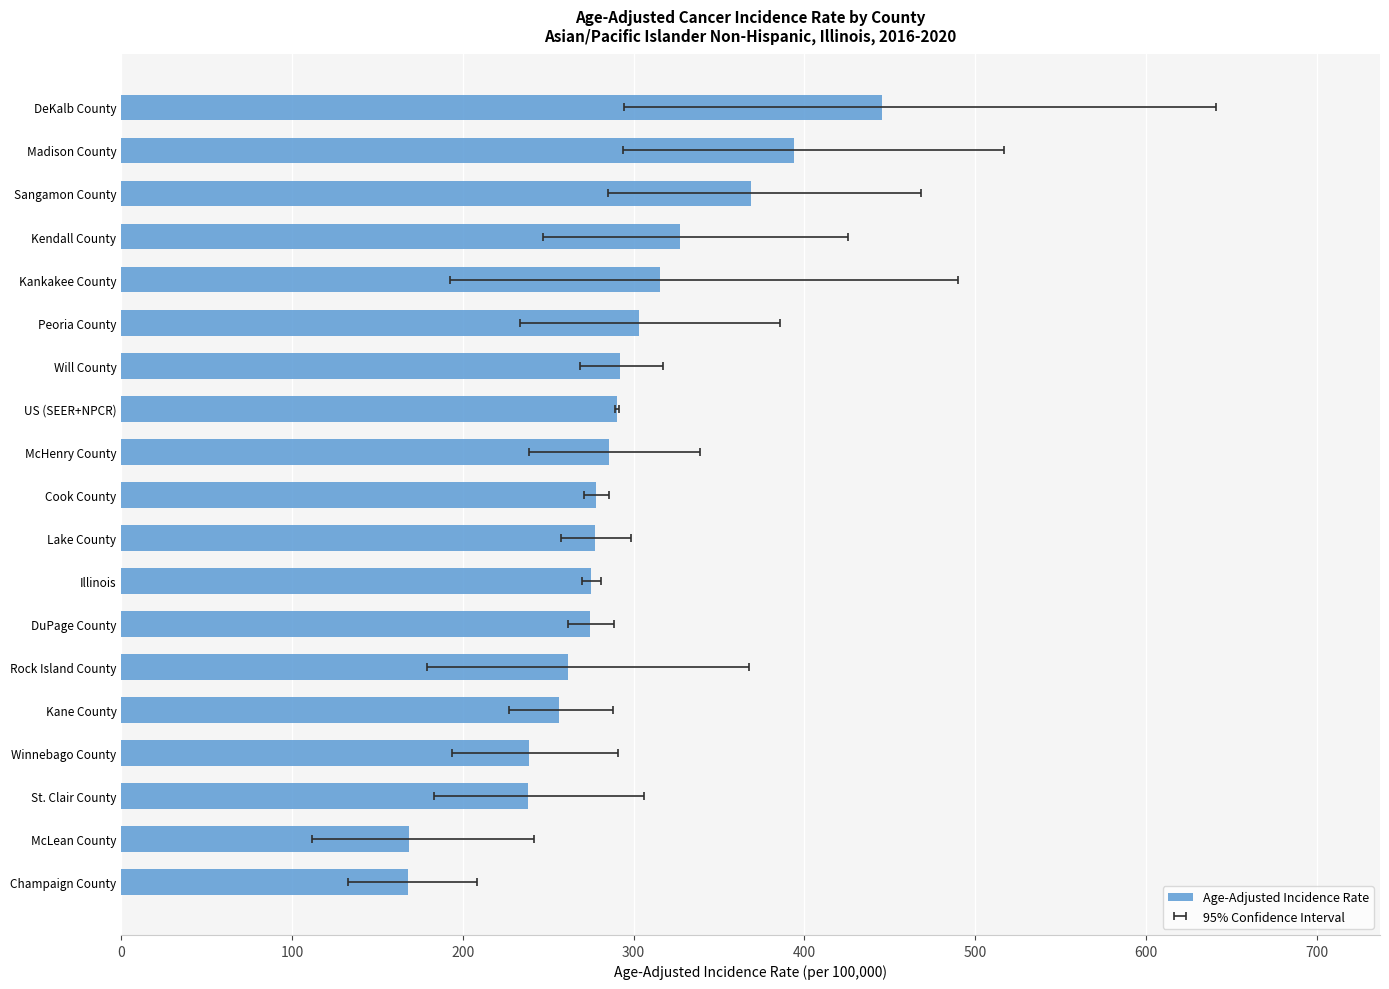

Are the bars horizontal?

Yes